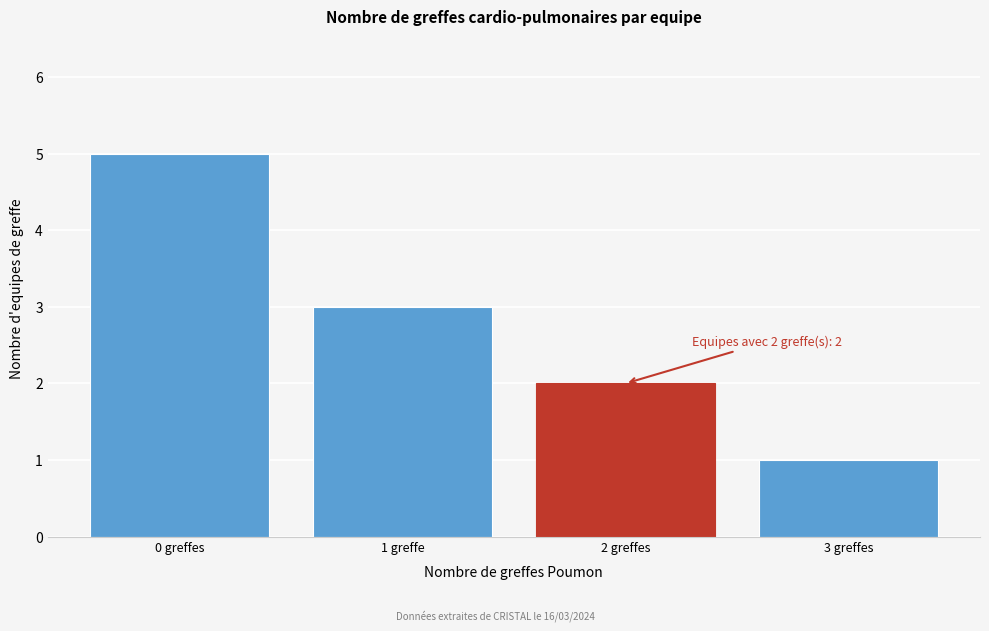

Reading left to right, what are all the values shown in this chart?

5	3	2	1